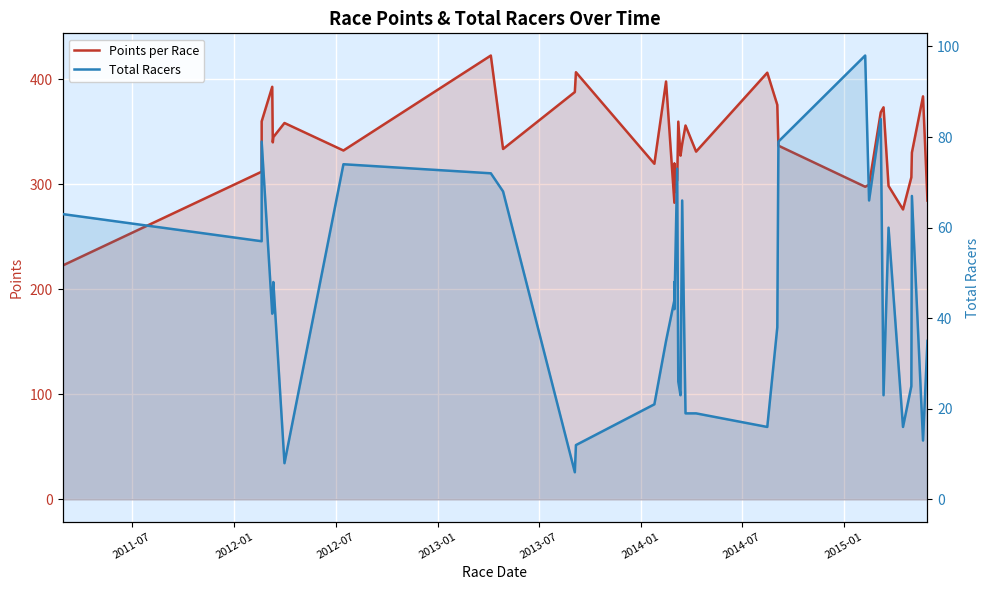

What is the difference between the maximum and minimum values in the Total Racers series?

92.0